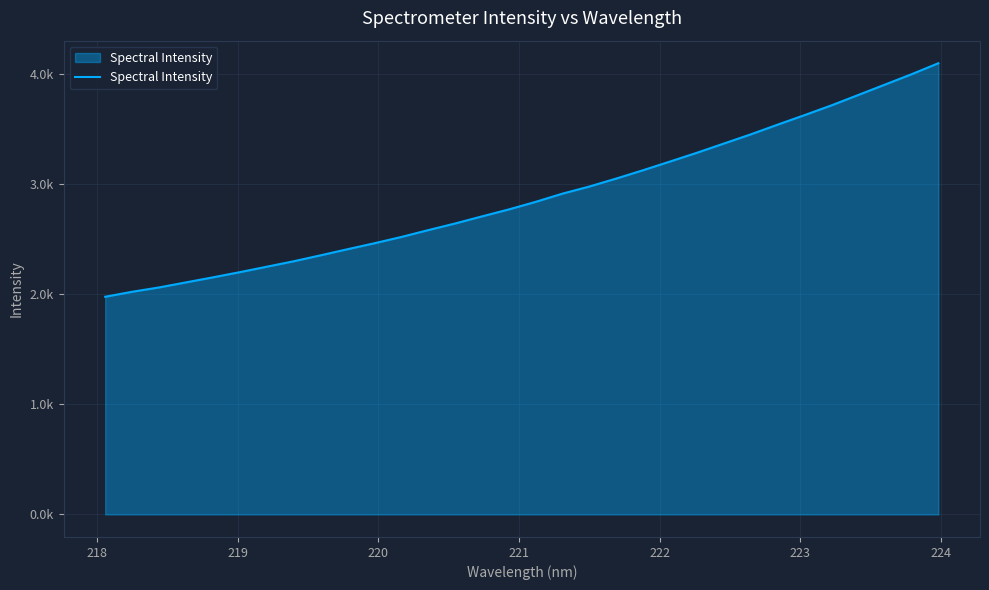

What is the minimum value shown in the chart?

1976.6